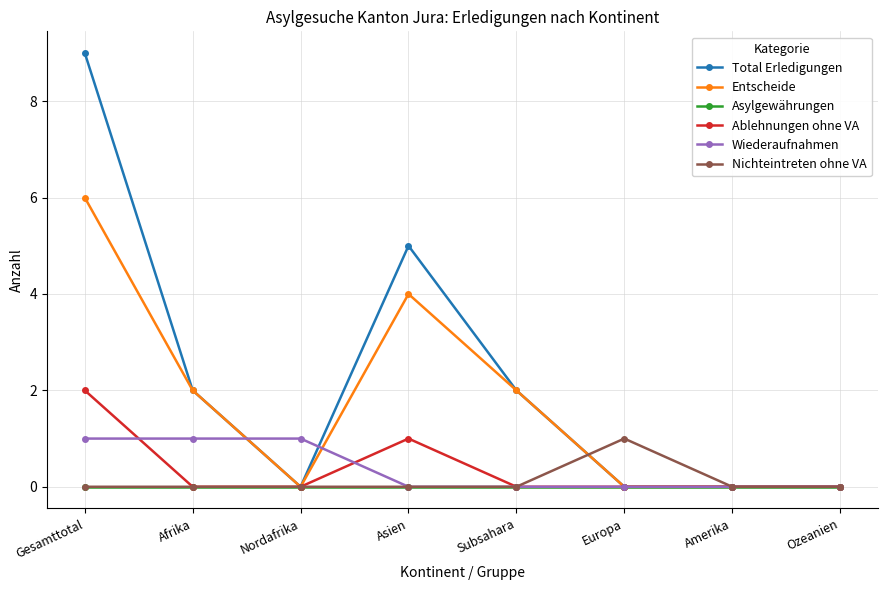

The Total Erledigungen series shows 5 at Ozeanien. True or false?

False